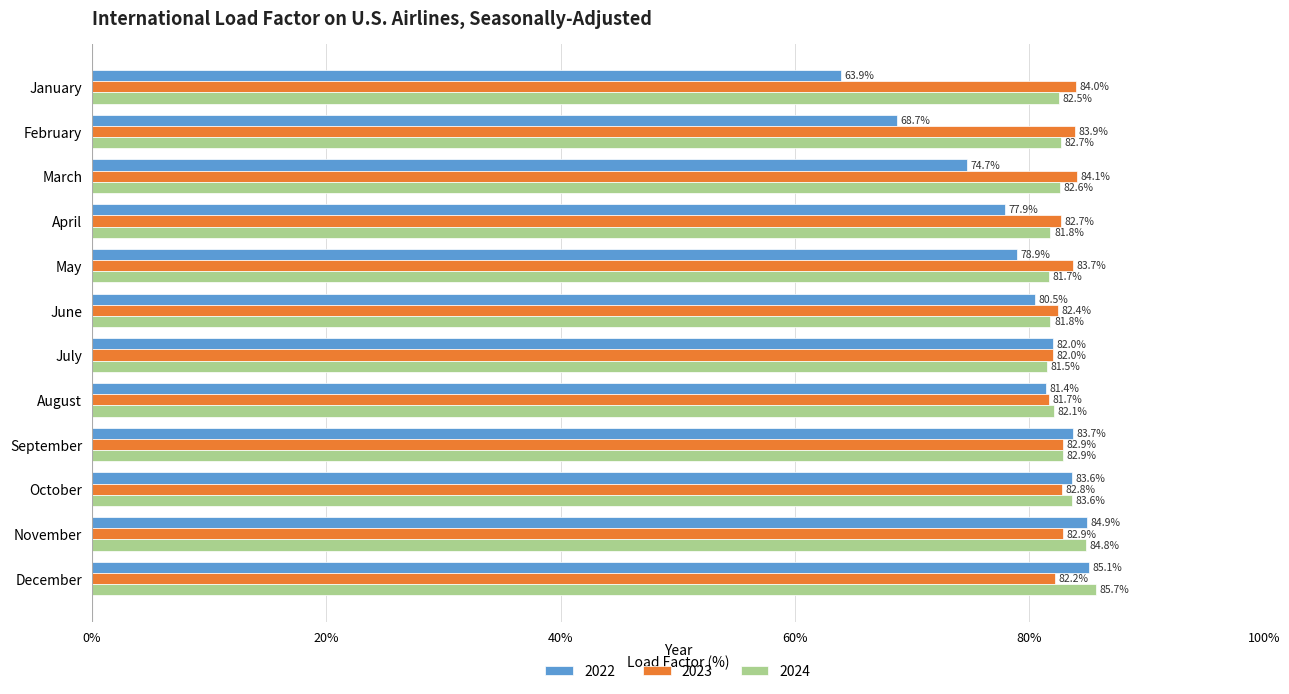

Rank the categories by 2022 value from highest to lowest.

December, November, September, October, July, August, June, May, April, March, February, January